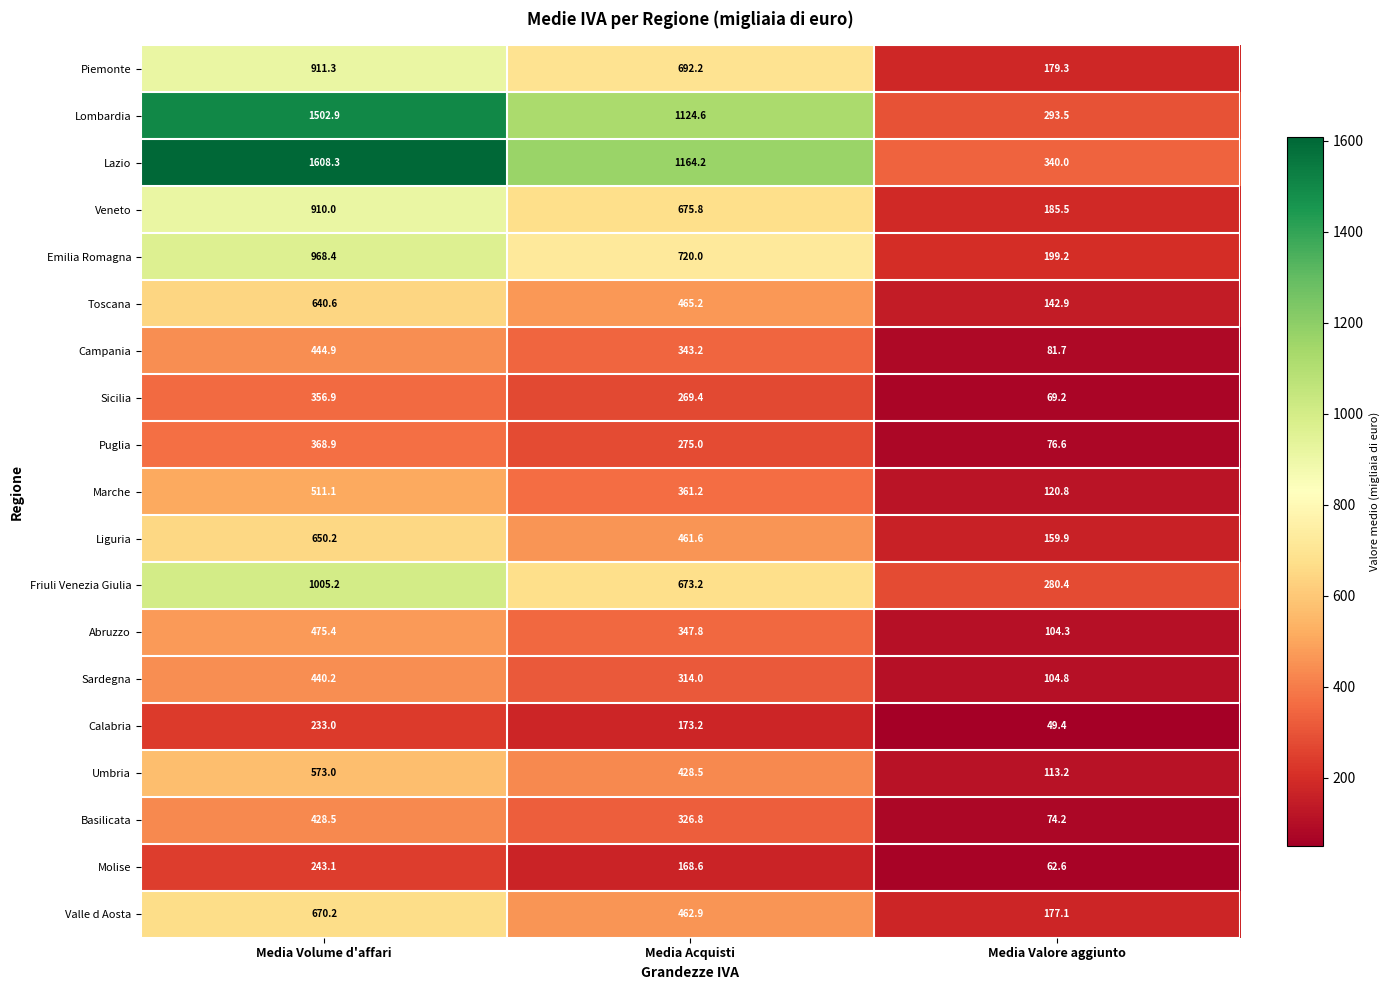

At how many categories does at least one series exceed 344?

2